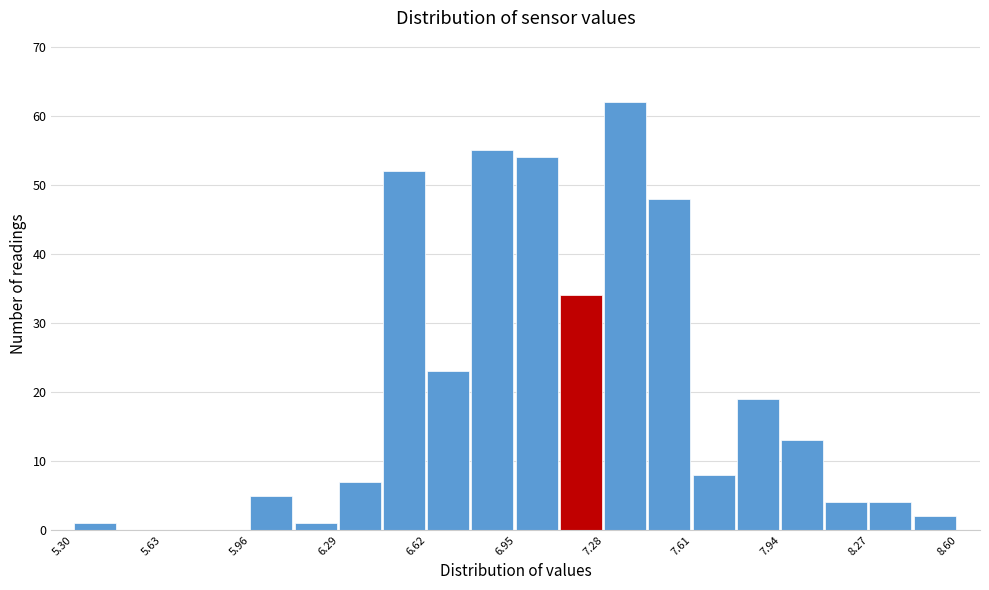

Read against the x-axis, roughly where is the centre of the tallest bar?

7.35